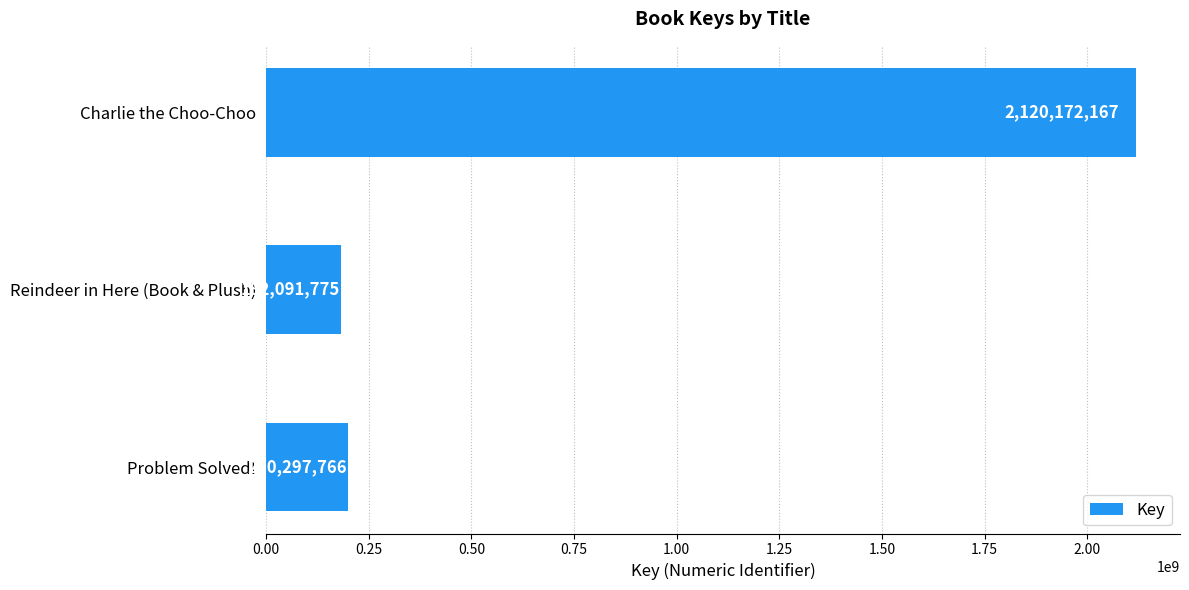

What is the change in value from Problem Solved! to Charlie the Choo-Choo?

+1919874401